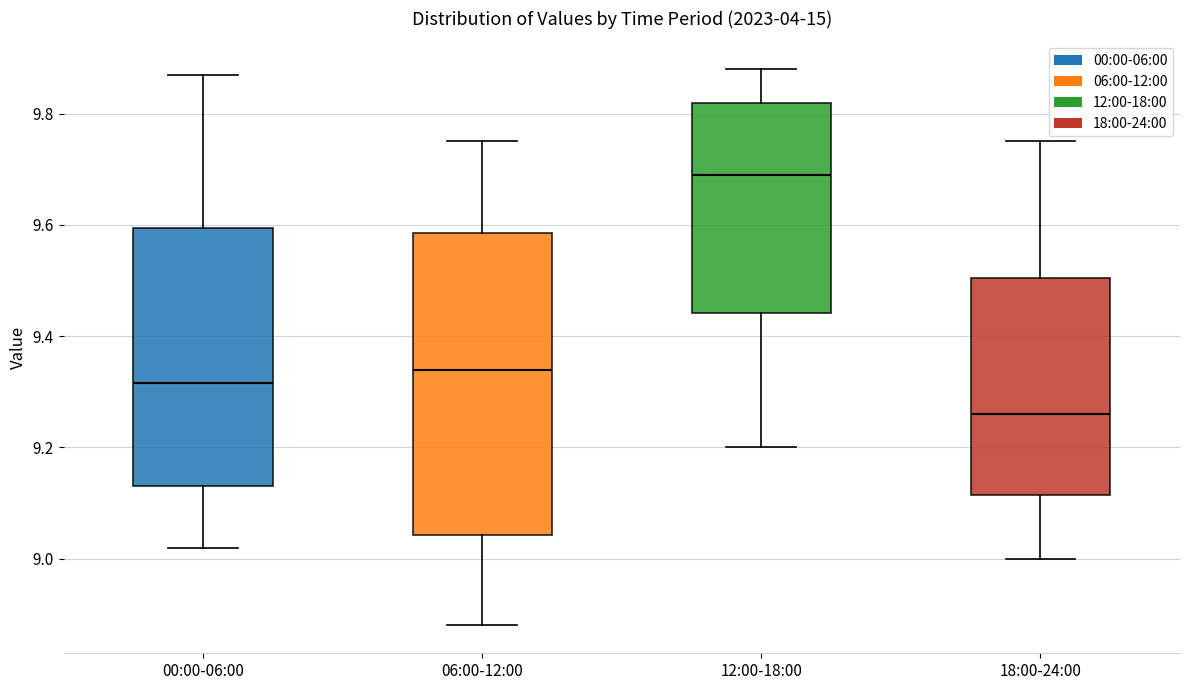

Which box is the tallest, from its lower edge to its upper edge?

06:00-12:00